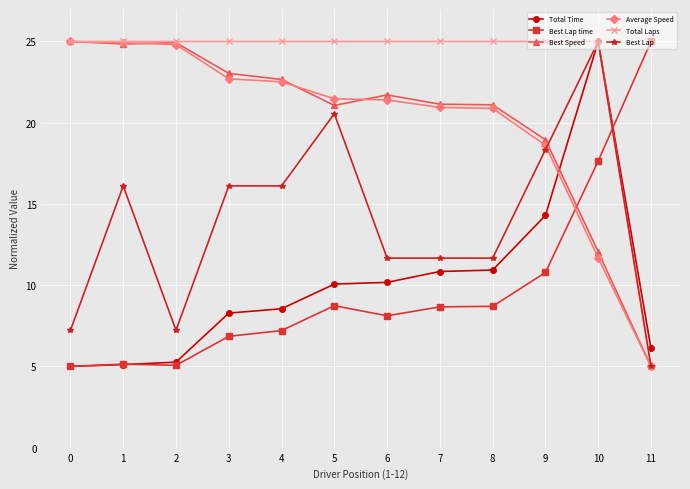

Which category has the lowest value in the Average Speed series?

11